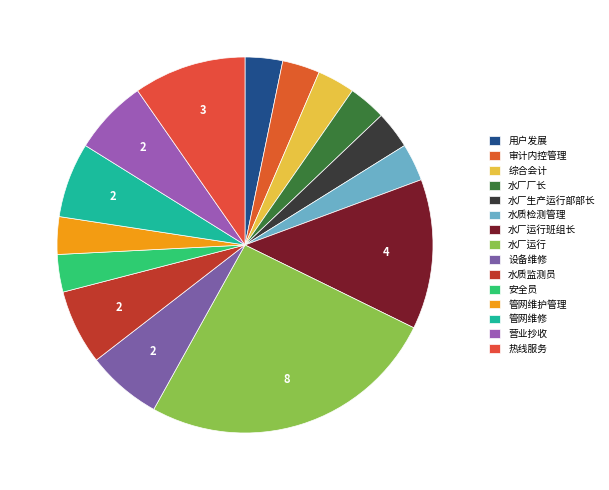

Which category has the biggest portion of the pie?

水厂运行